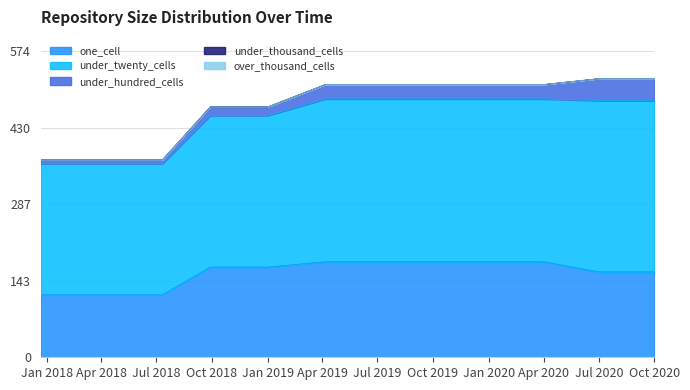

True or false: under_hundred_cells and one_cell cross at least once.

False